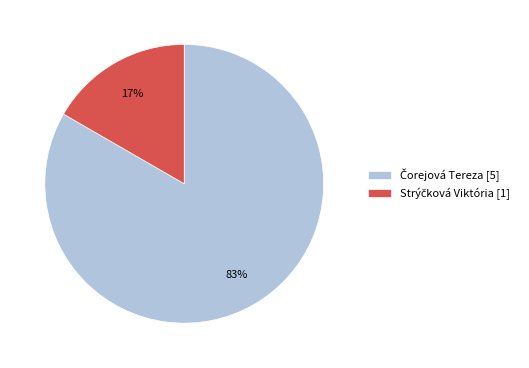

Is there a majority slice in this chart?

Yes